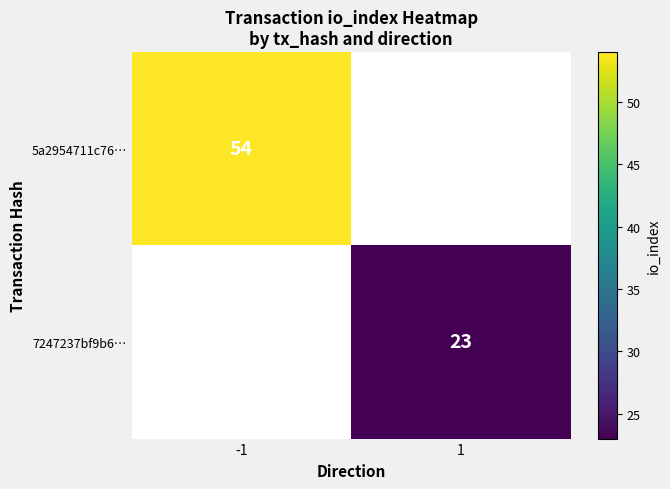

At which category does the chart reach its minimum across all series?

1